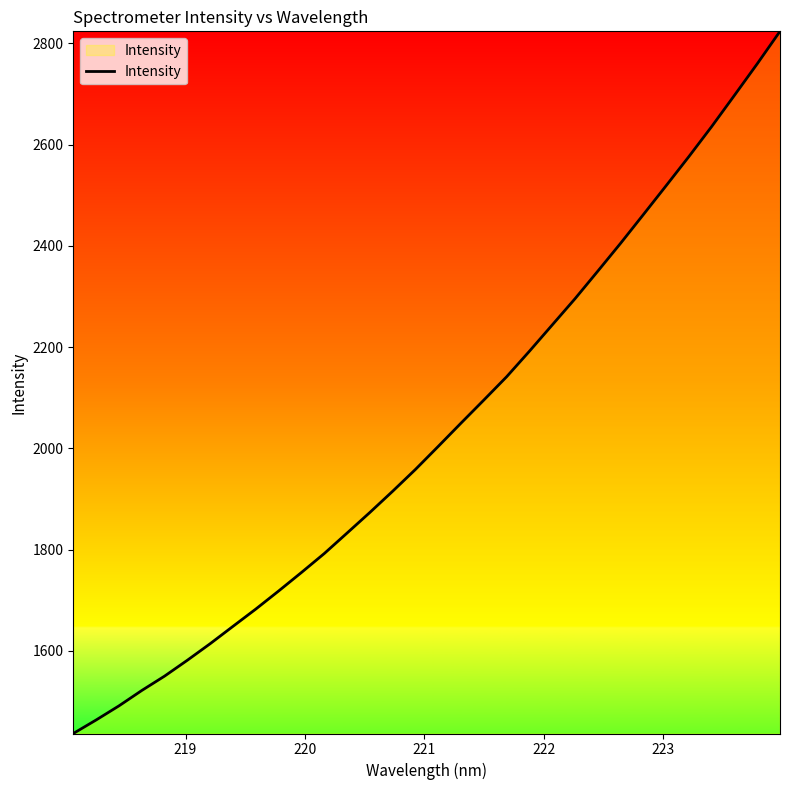

What is the maximum value shown in the chart?

2823.6